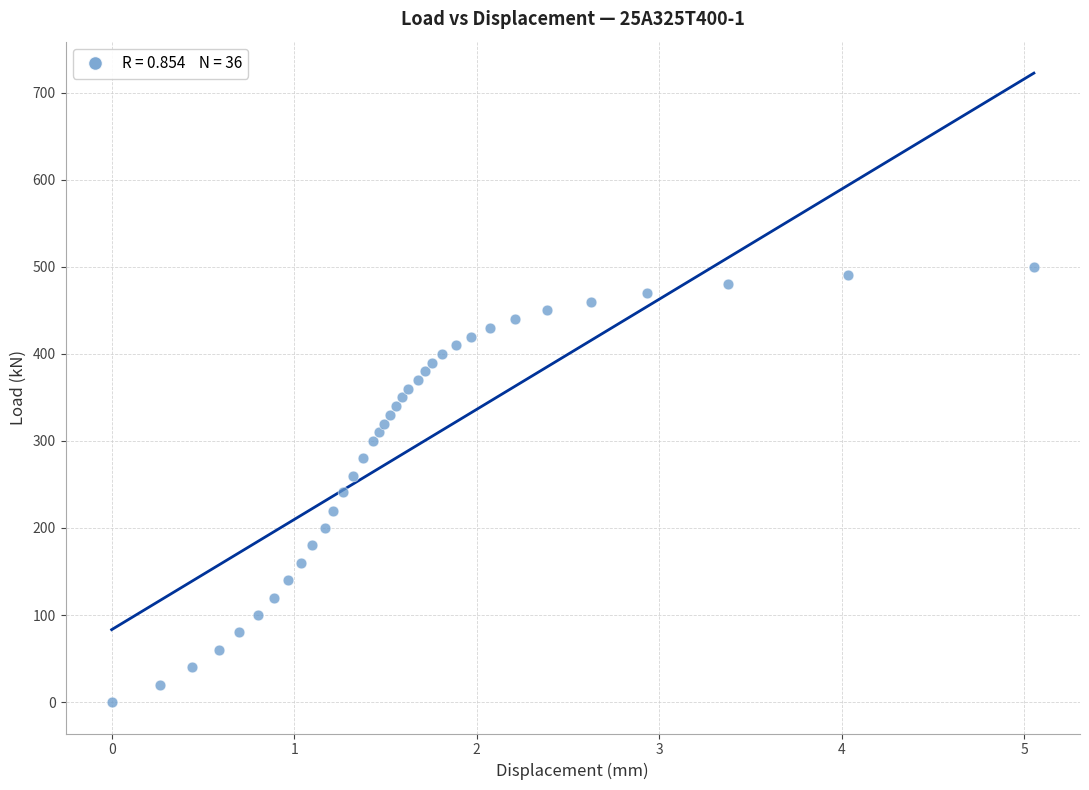

What is the range of X values (max minus min)?

5.1